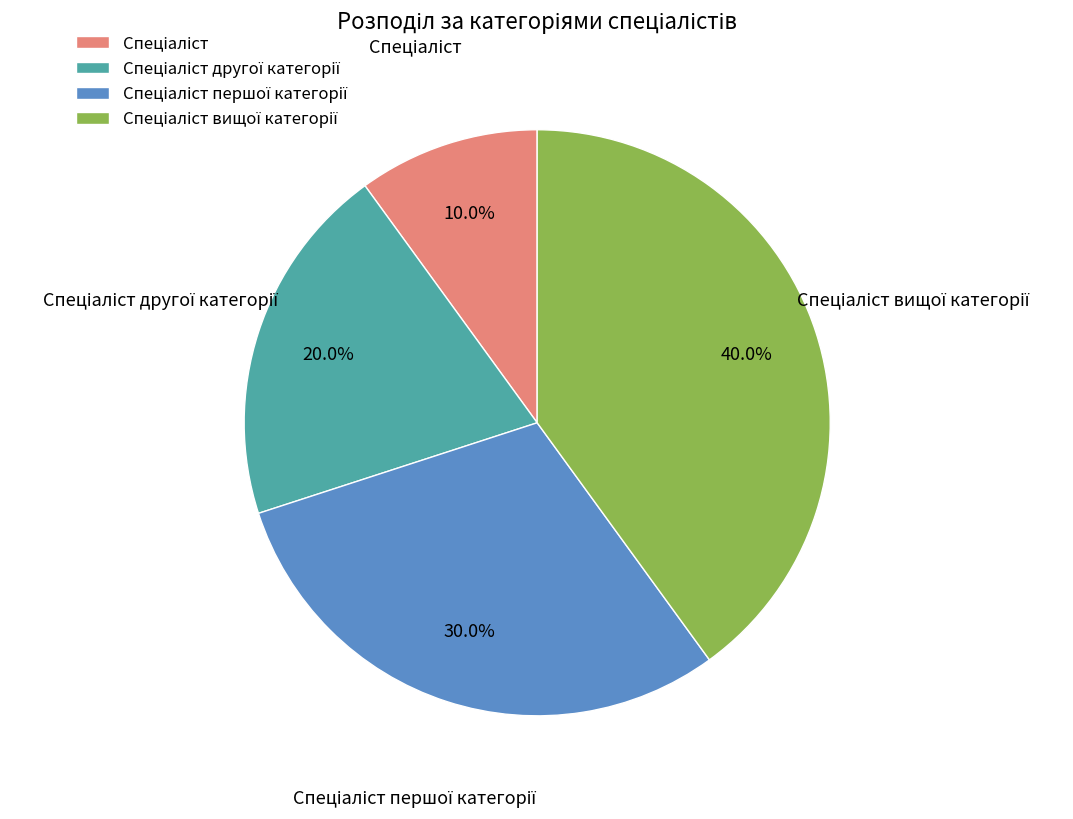

Count the number of slices in the pie.

4